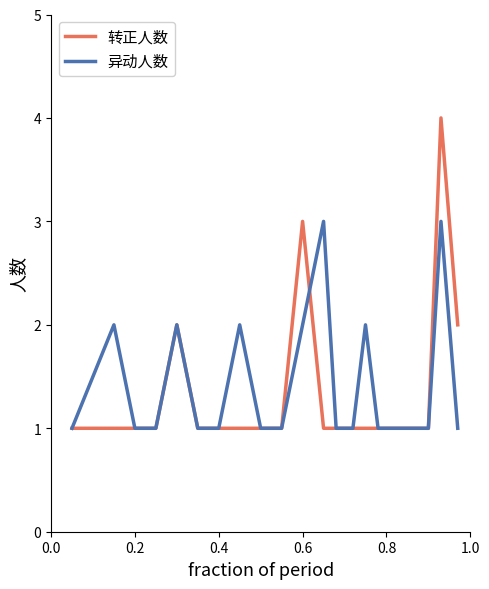

Which series has the widest spread of values?

转正人数